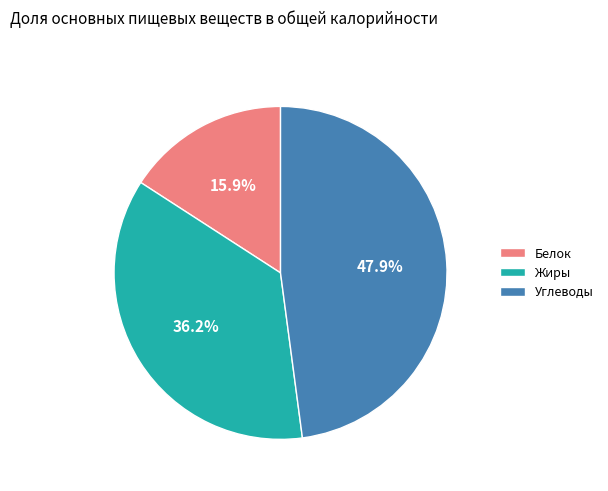

Combined, do Жиры and Белок account for over 50%?

Yes